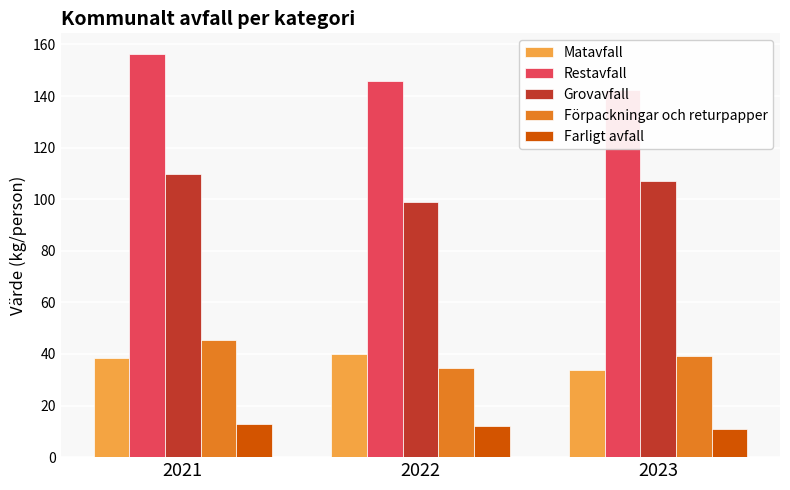

Between 2022 and 2023, which series saw the biggest shift?

Grovavfall